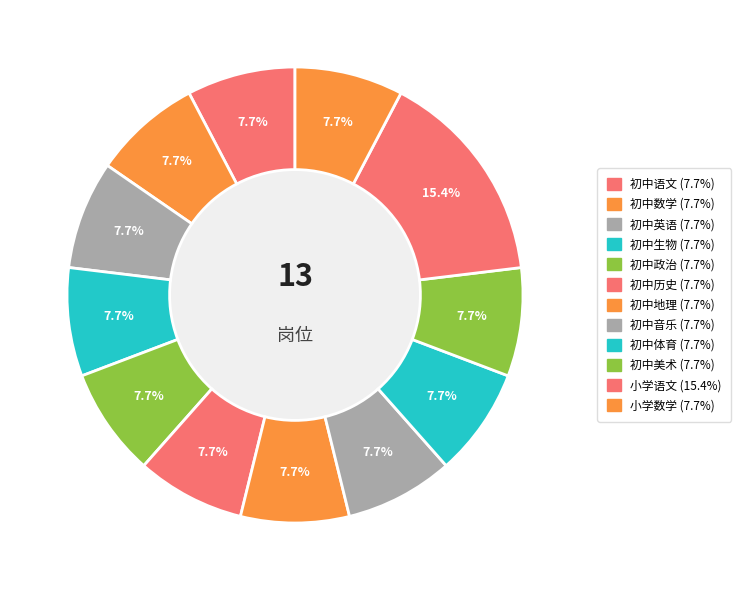

To the nearest percent, what is the difference between the largest and smallest slice percentages?

8%